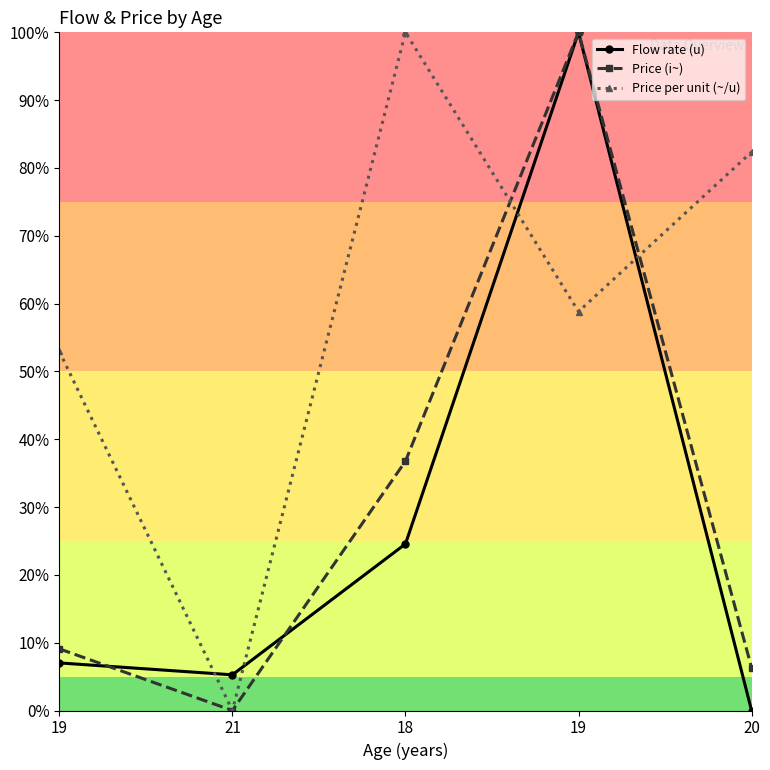

Which series has the largest total across all categories?

Price per unit (~/u)